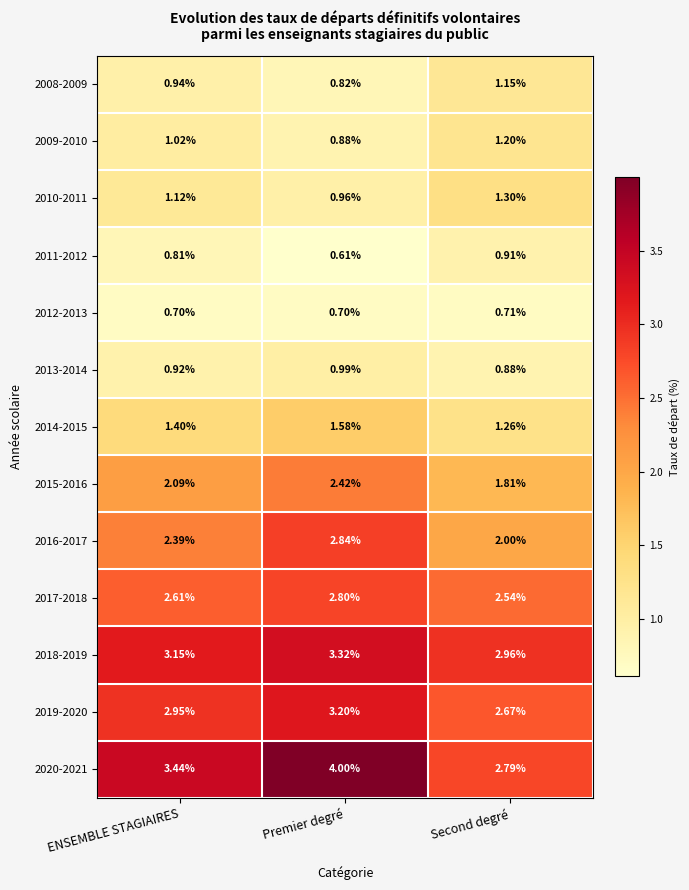

Rank the series at ENSEMBLE STAGIAIRES from lowest to highest value.

2012-2013, 2011-2012, 2013-2014, 2008-2009, 2009-2010, 2010-2011, 2014-2015, 2015-2016, 2016-2017, 2017-2018, 2019-2020, 2018-2019, 2020-2021